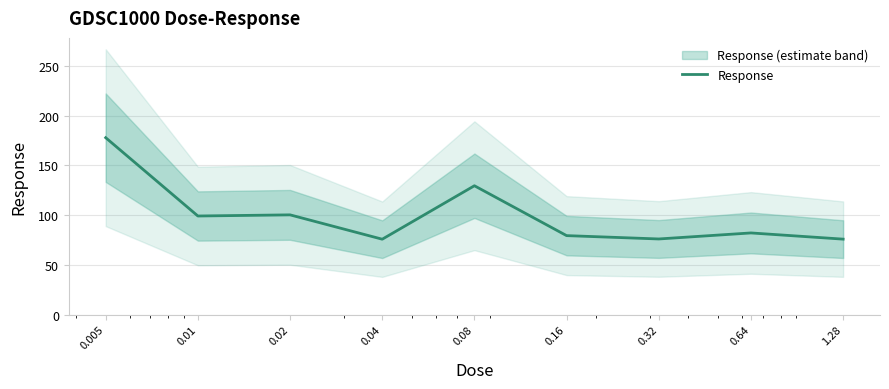

Reading left to right, what are all the values shown in this chart?

0.005=177.9	0.01=99.1	0.02=100.3	0.04=75.8	0.08=129.6	0.16=79.4	0.32=76.0	0.64=82.1	1.28=75.9